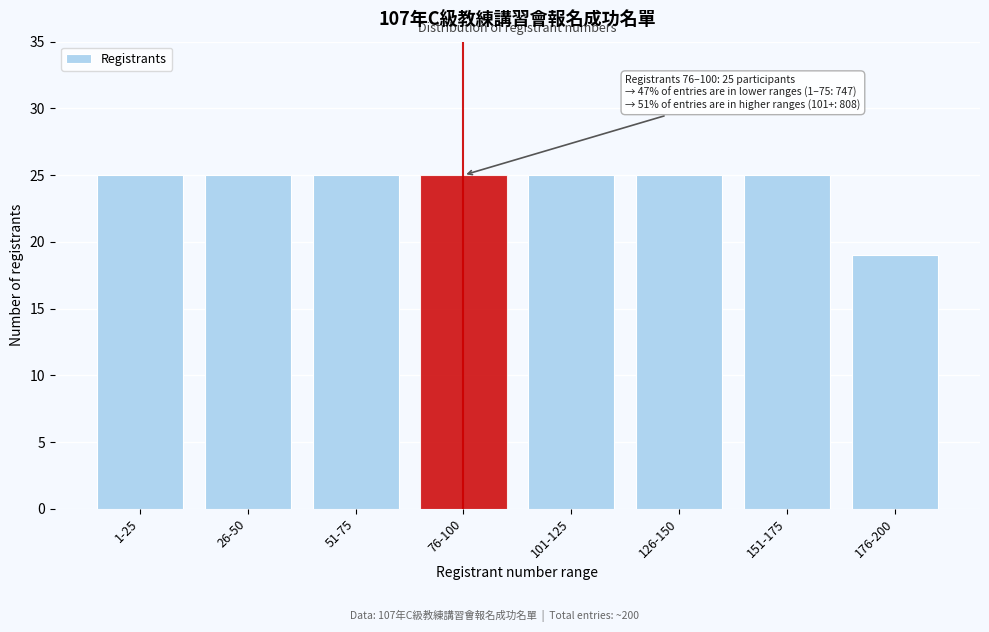

Reading left to right, list all the values displayed in this chart.

1-25=25	26-50=25	51-75=25	76-100=25	101-125=25	126-150=25	151-175=25	176-200=19